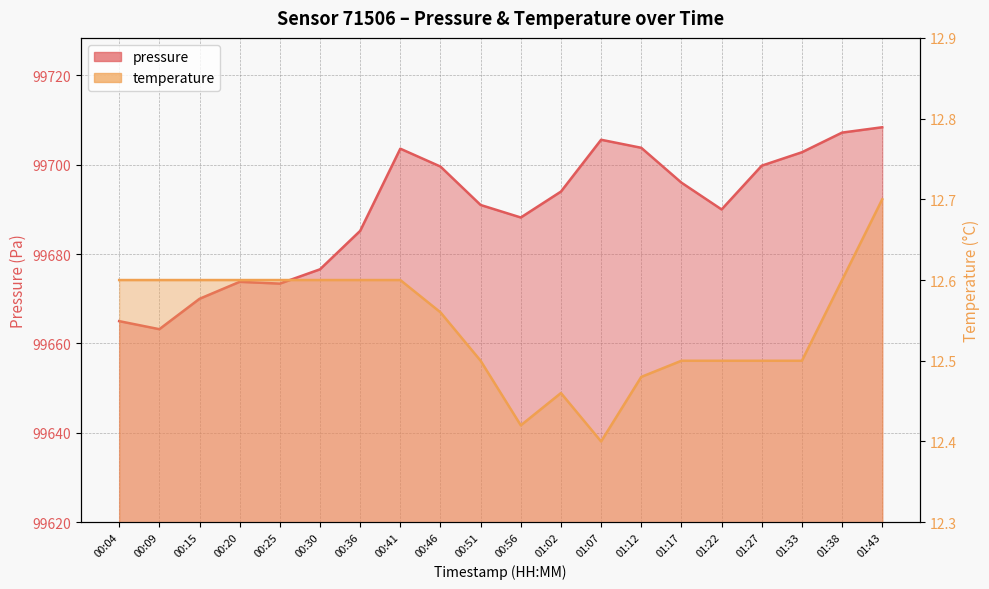

How many data points does each series have?

20